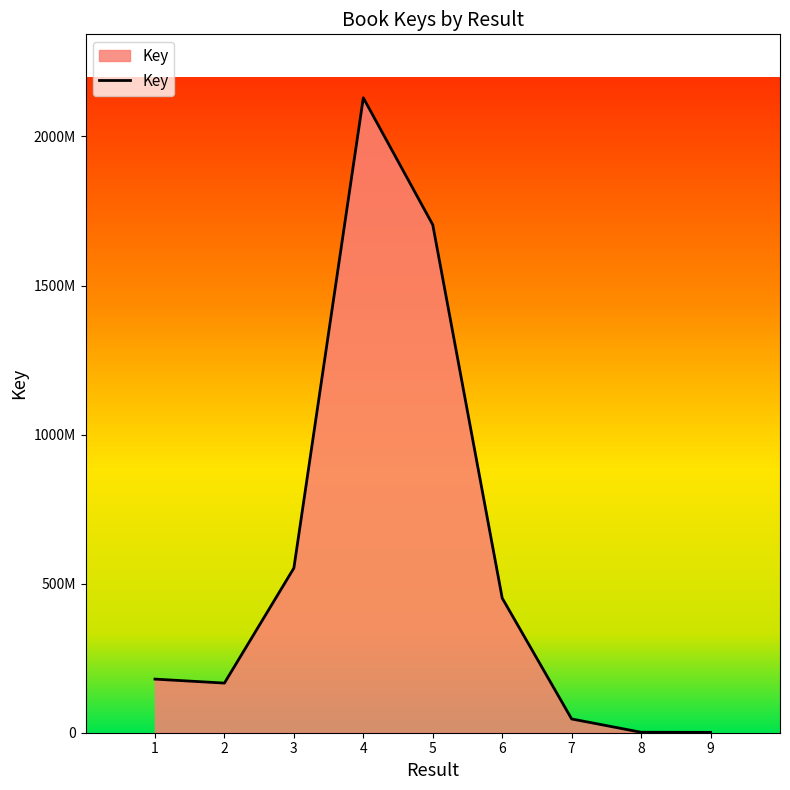

The value at 3 is 937174903. True or false?

False